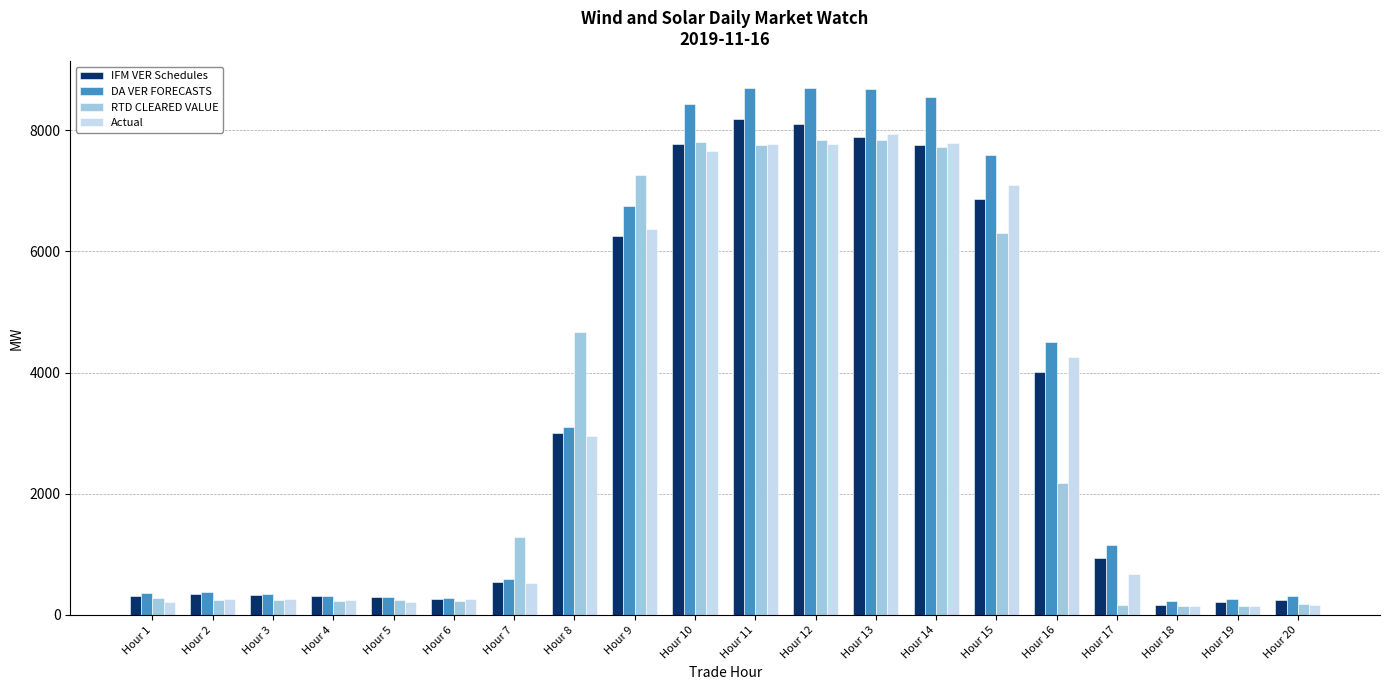

What is the sum of all DA VER FORECASTS values?

69528.0